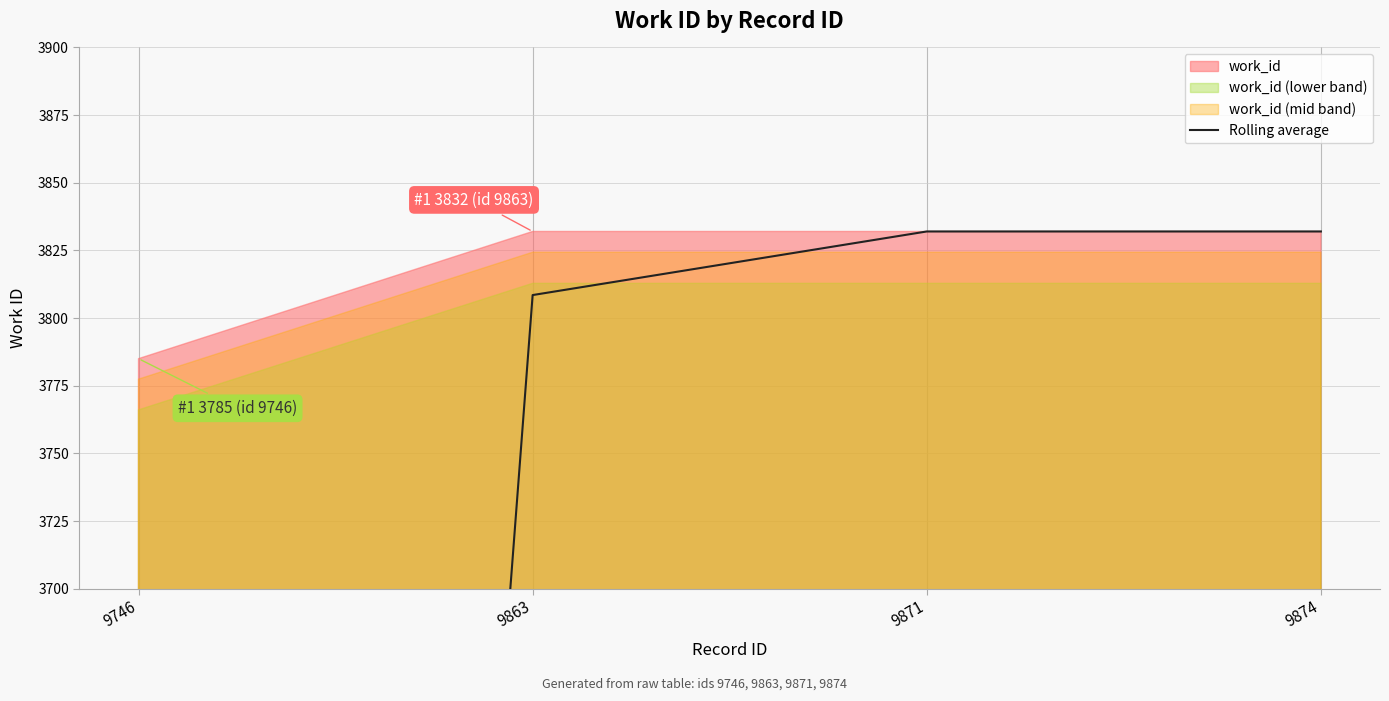

What value does the data have at 9874?

3832.0